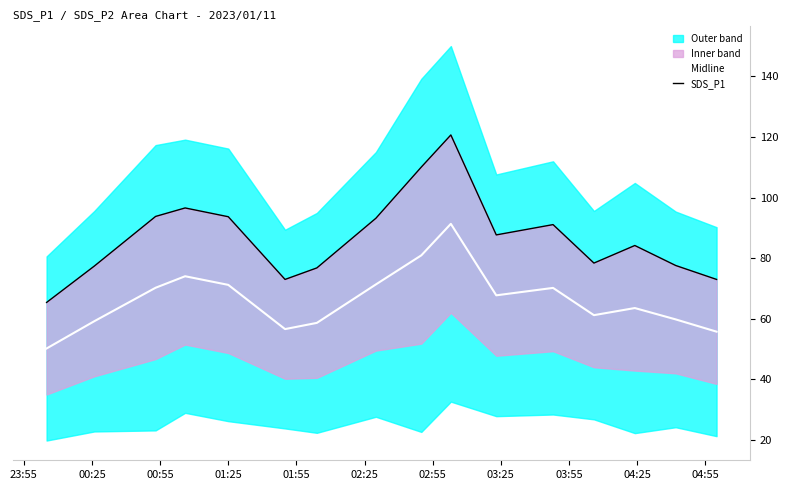

What is the minimum value for Midline?

50.2